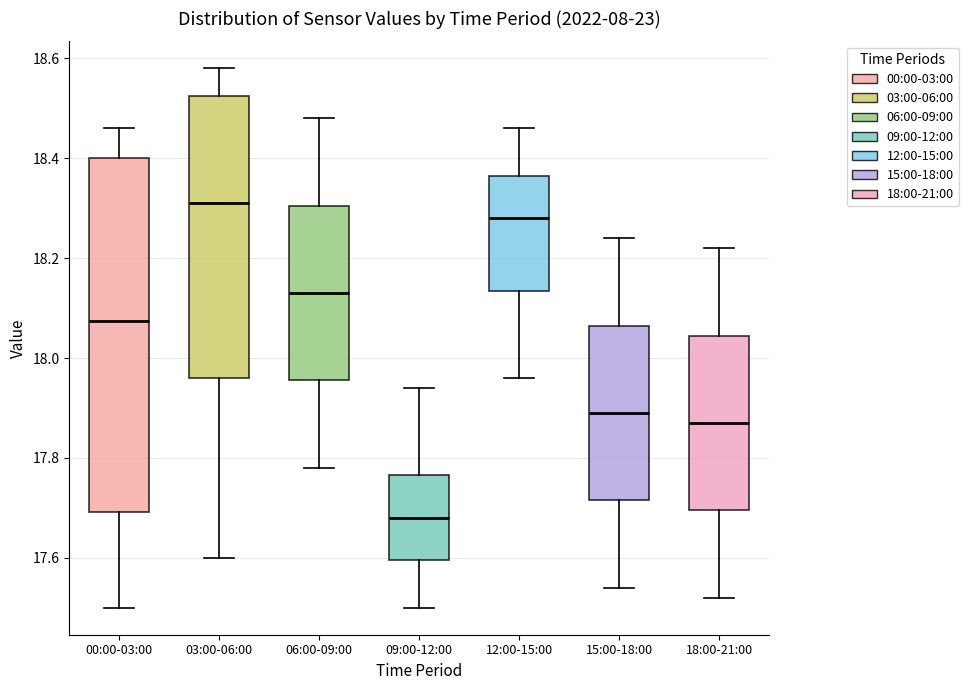

Where does the median line of the box for 15:00-18:00 sit on the y-axis? The values are not printed on the chart, so give them approximately, as read against the axis.

17.90